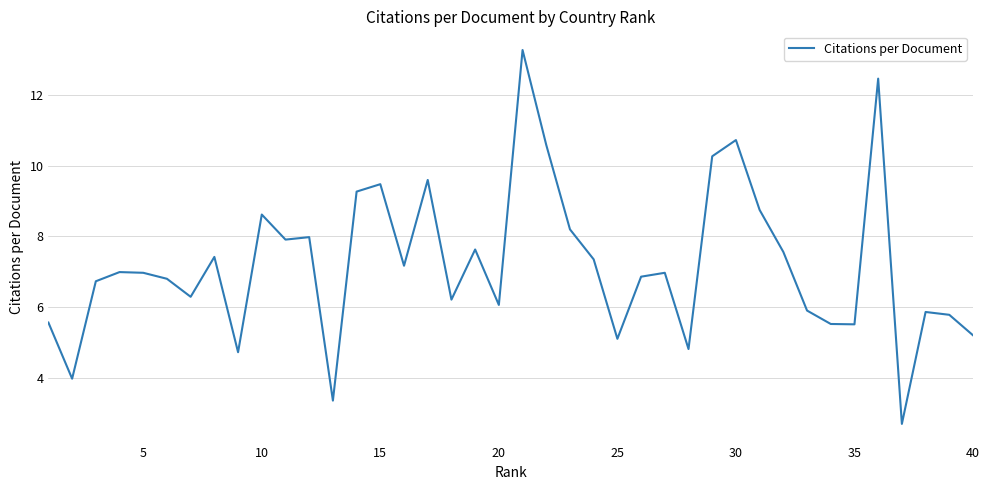

What is the smallest value displayed?

2.7